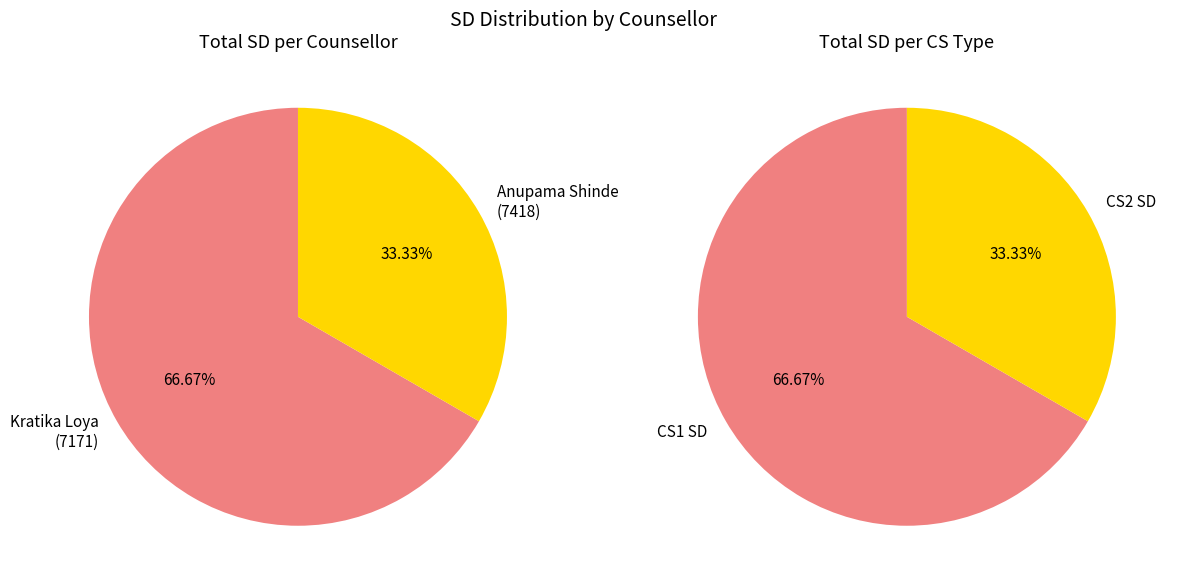

To the nearest percent, what is the average slice percentage?

50%